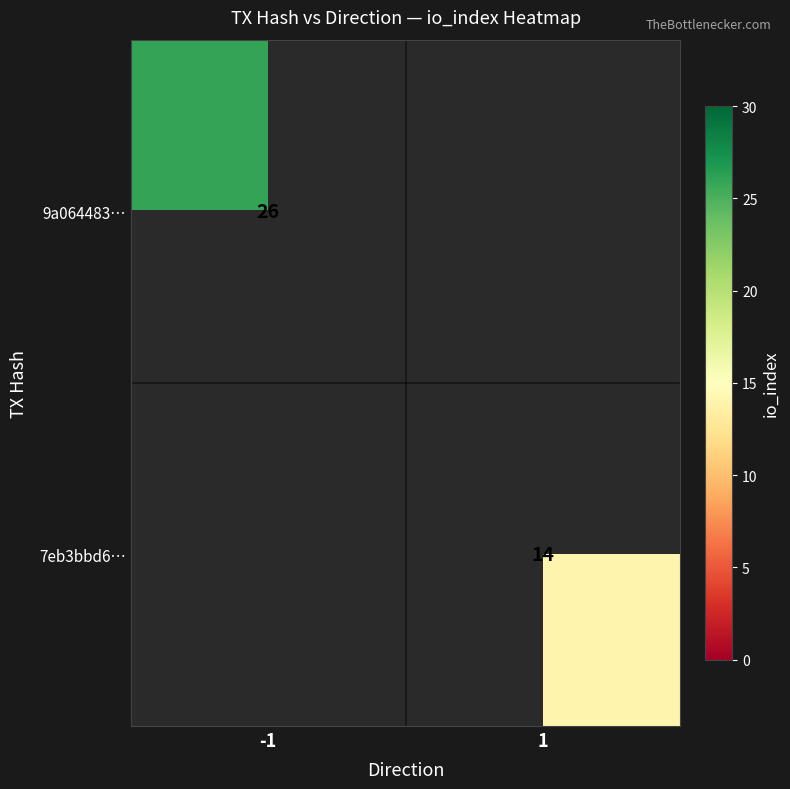

At which category does the chart reach its minimum across all series?

1